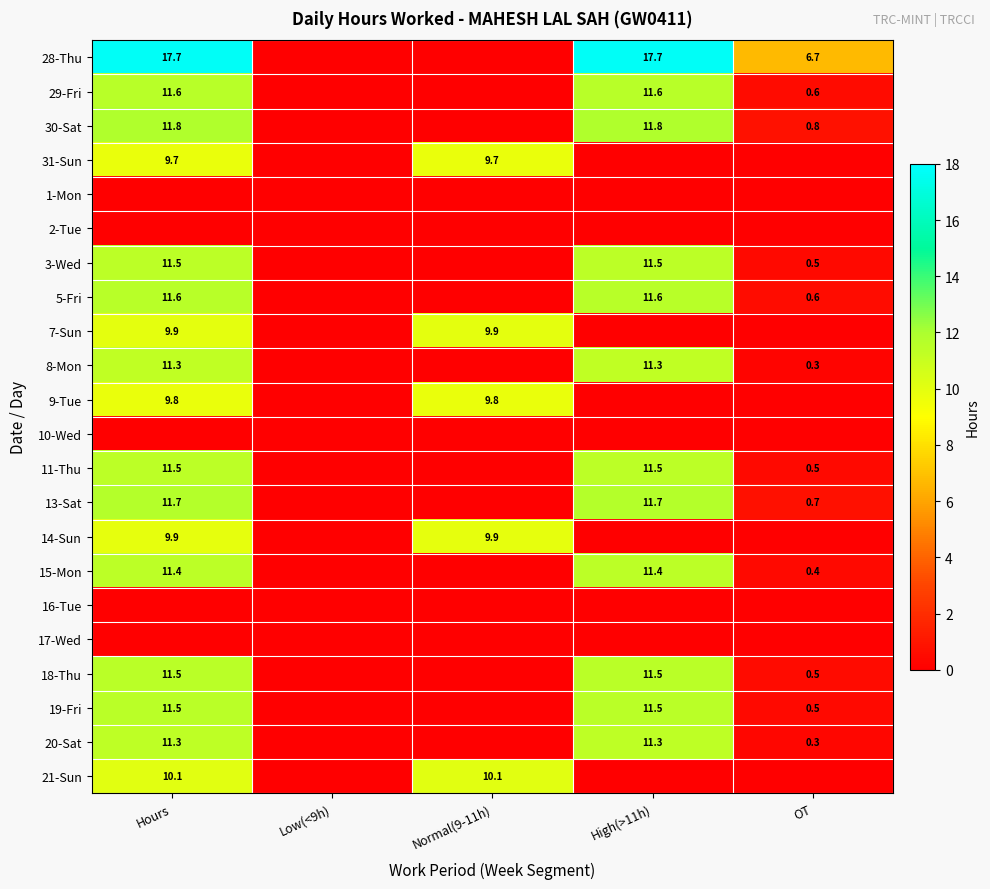

Is it true that 31-Sun equals 9.7 at Normal(9-11h)?

True